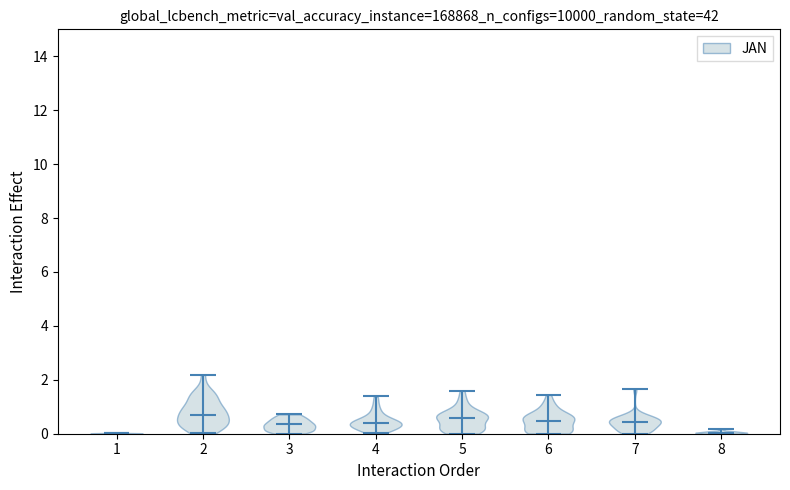

Reading left to right, read every violin against the y-axis: where its median line is, and the lowest and highest points it reaches. The values are not printed on the chart, so give them approximately, as read against the axis.

1: median line 0.0, lowest point 0.0, highest point 0.0
2: median line 0.8, lowest point 0.0, highest point 2.2
3: median line 0.4, lowest point 0.0, highest point 0.8
4: median line 0.4, lowest point 0.0, highest point 1.4
5: median line 0.6, lowest point 0.0, highest point 1.6
6: median line 0.4, lowest point 0.0, highest point 1.4
7: median line 0.4, lowest point 0.0, highest point 1.6
8: median line 0.0, lowest point 0.0, highest point 0.2